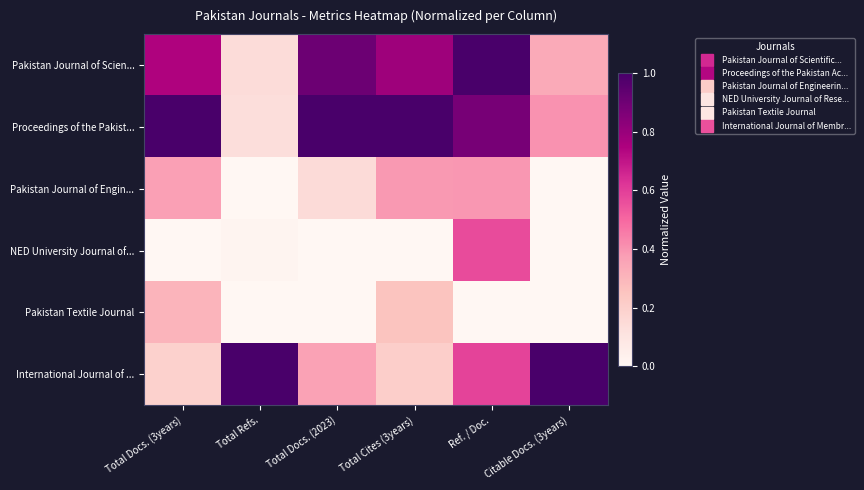

Count the number of data series in this chart.

6